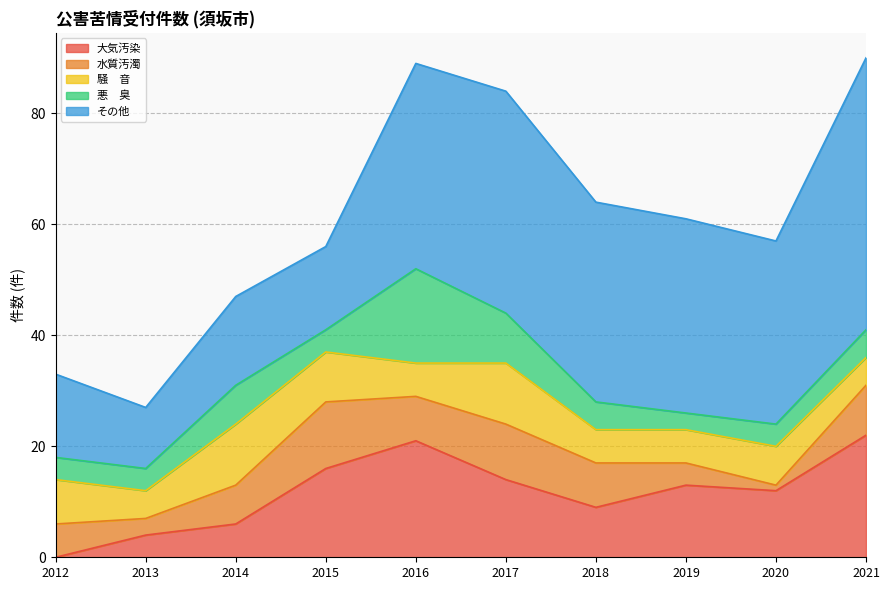

Is the value of 水質汚濁 at 2014 greater than the value of 騒　音 at 2020?

No